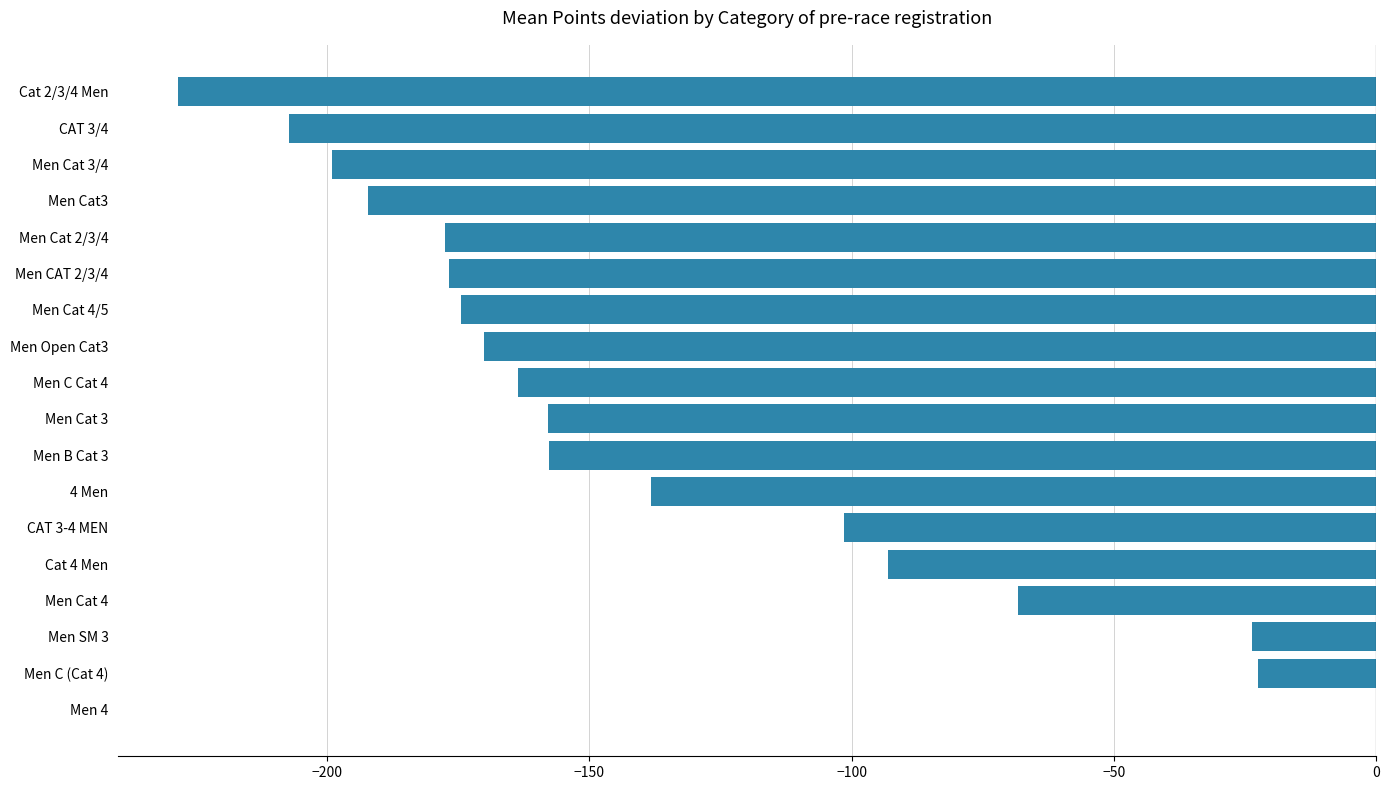

The value at Men Cat3 is -192.1. True or false?

True